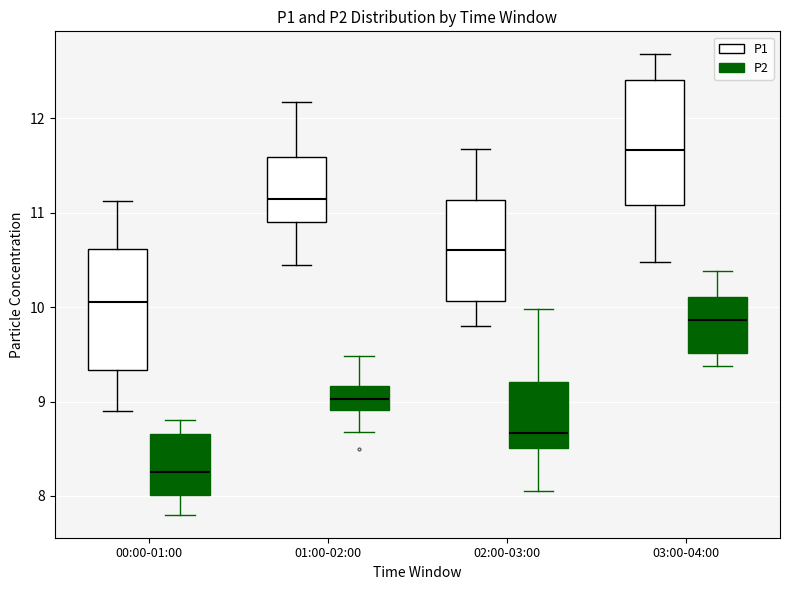

Reading left to right, read every box against the y-axis: the position of its median line, the range the box covers, and the ends of its whiskers. The values are not printed on the chart, so give them approximately, as read against the axis.

00:00-01:00 (P1): median 10.1, box 9.3 to 10.6, whiskers 8.9 to 11.1
00:00-01:00 (P2): median 8.3, box 8.0 to 8.7, whiskers 7.8 to 8.8
01:00-02:00 (P1): median 11.1, box 10.9 to 11.6, whiskers 10.5 to 12.2
01:00-02:00 (P2): median 9.0, box 8.9 to 9.2, whiskers 8.7 to 9.5
02:00-03:00 (P1): median 10.6, box 10.1 to 11.1, whiskers 9.8 to 11.7
02:00-03:00 (P2): median 8.7, box 8.5 to 9.2, whiskers 8.1 to 10.0
03:00-04:00 (P1): median 11.7, box 11.1 to 12.4, whiskers 10.5 to 12.7
03:00-04:00 (P2): median 9.9, box 9.5 to 10.1, whiskers 9.4 to 10.4